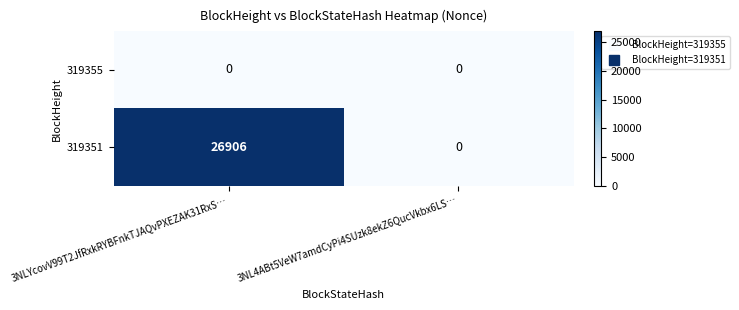

At which category is the sum across all series the highest?

3NLYcovV99T2JfRxkRYBFnkTJAQvPXEZAK31RxS…